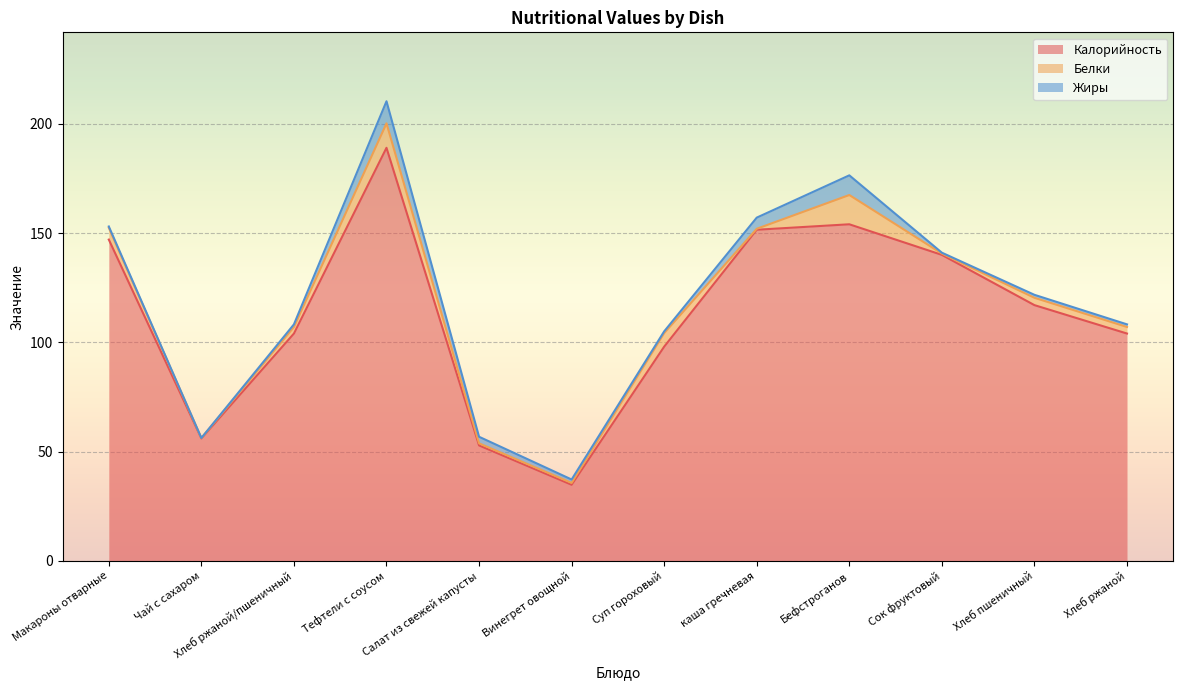

Which category has the lowest value in the Калорийность series?

Винегрет овощной